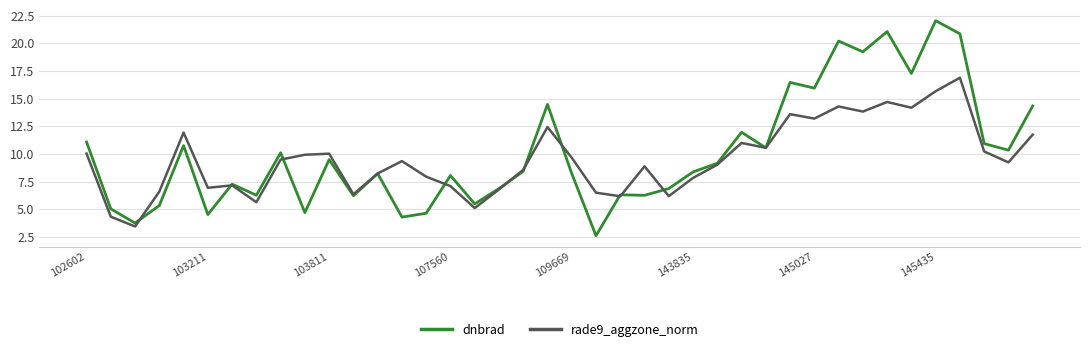

What is the highest value of the dnbrad series?

22.0